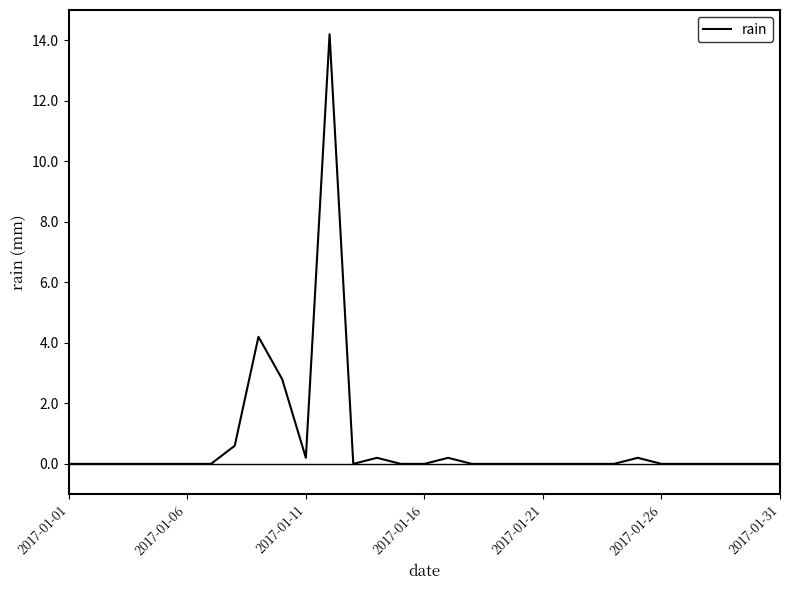

What is the difference between the maximum and minimum values?

14.2